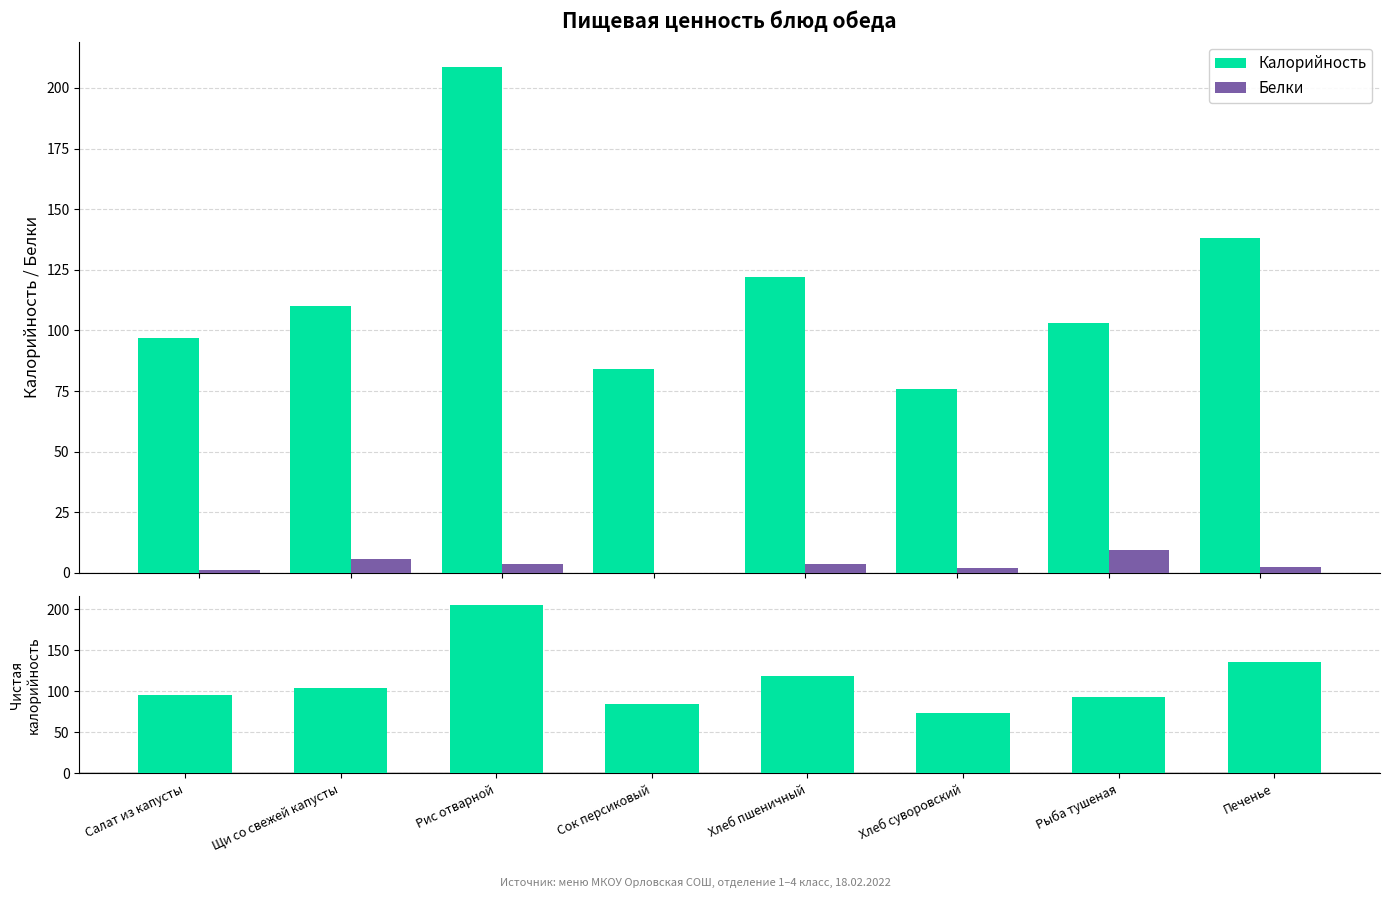

What is the approximate value of Калорийность at Печенье?

138.3